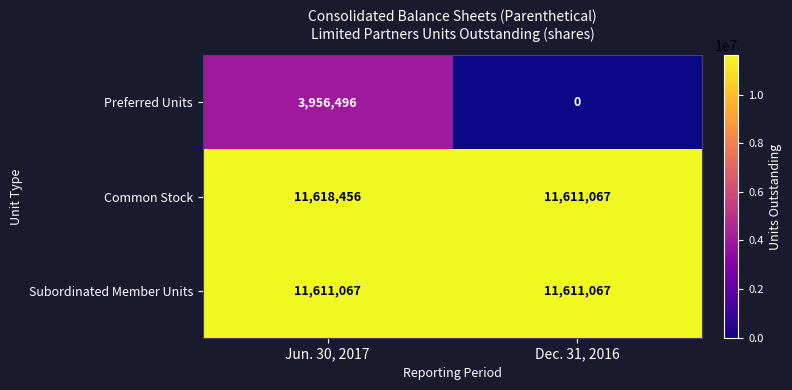

What is the highest value of the Common Stock series?

11618456